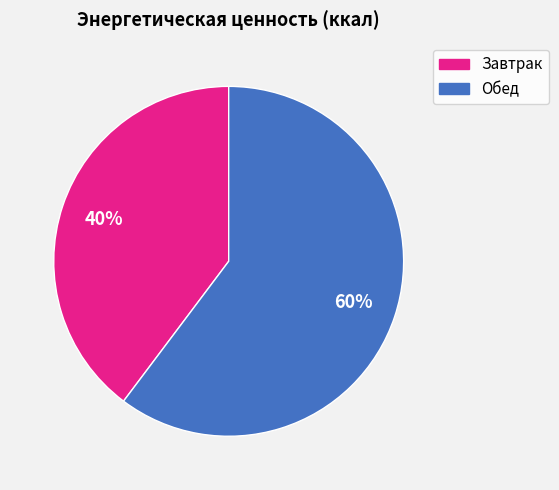

Is Завтрак the majority of the pie?

No